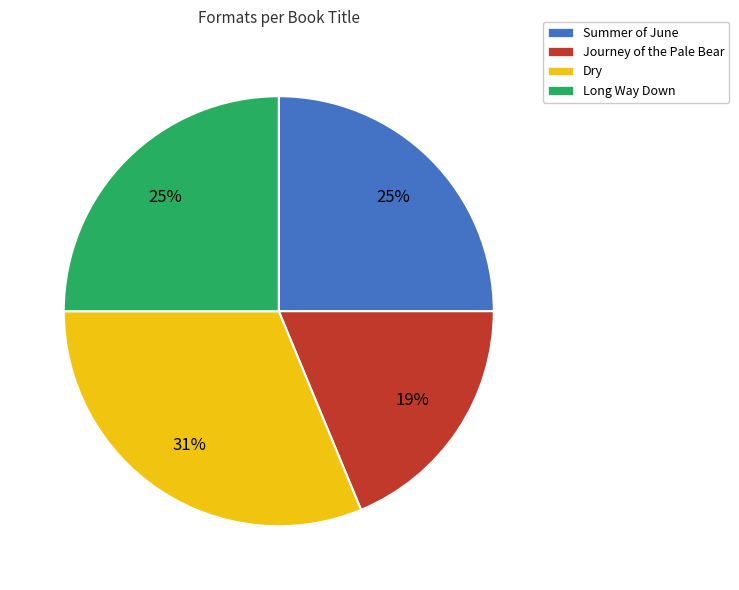

Is the sum of Journey of the Pale Bear and Summer of June greater than half?

No